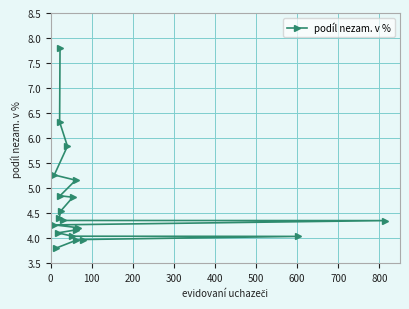

How many distinct data groups are displayed?

1